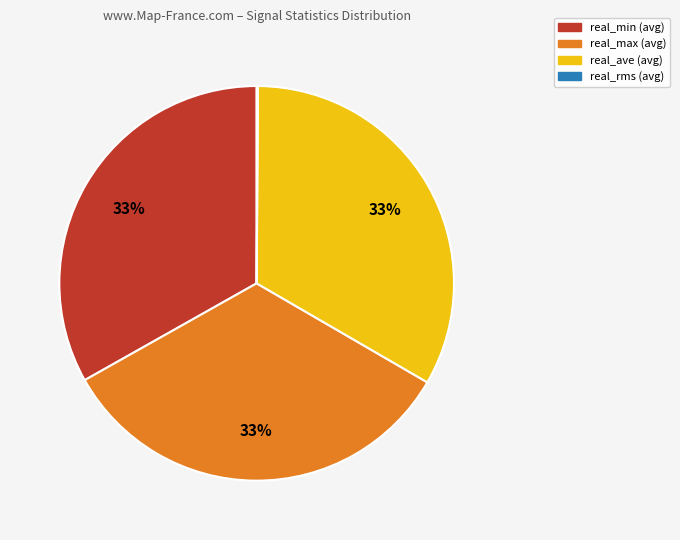

Do real_min (avg) and real_ave (avg) together represent more than half of the pie?

Yes